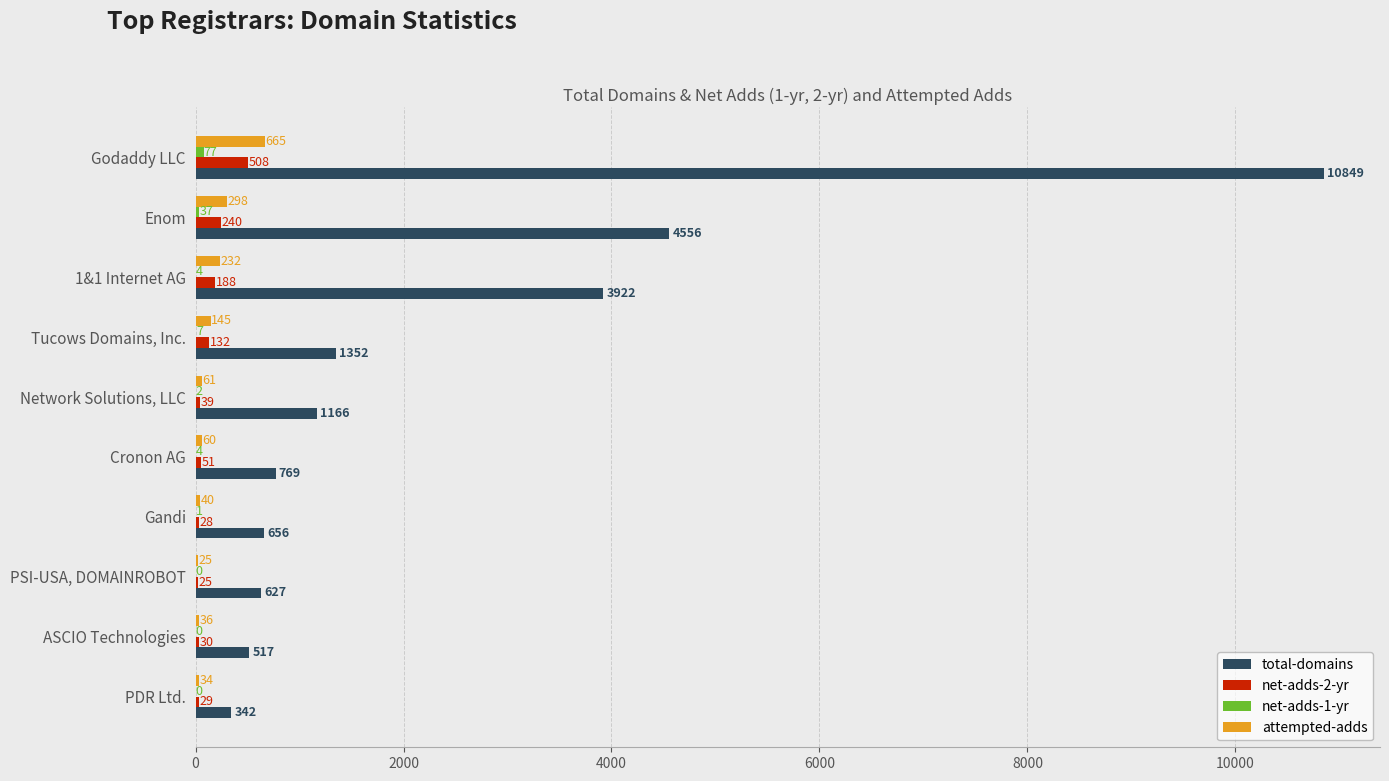

At which category is the sum across all series the highest?

Godaddy LLC